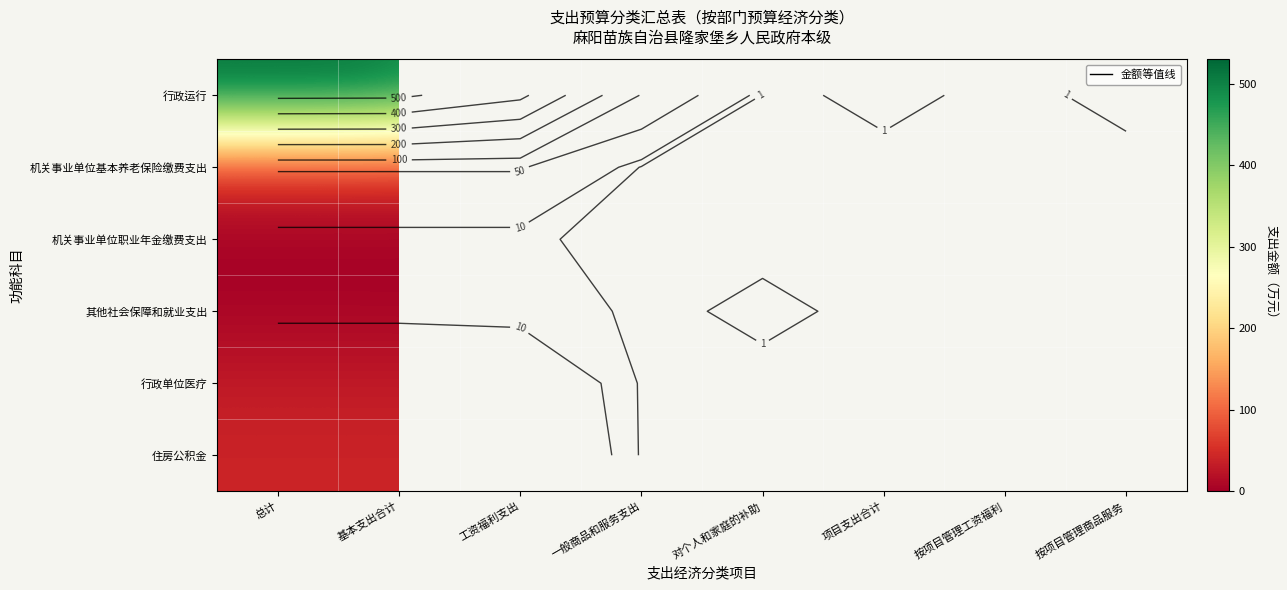

How many distinct data groups are displayed?

6